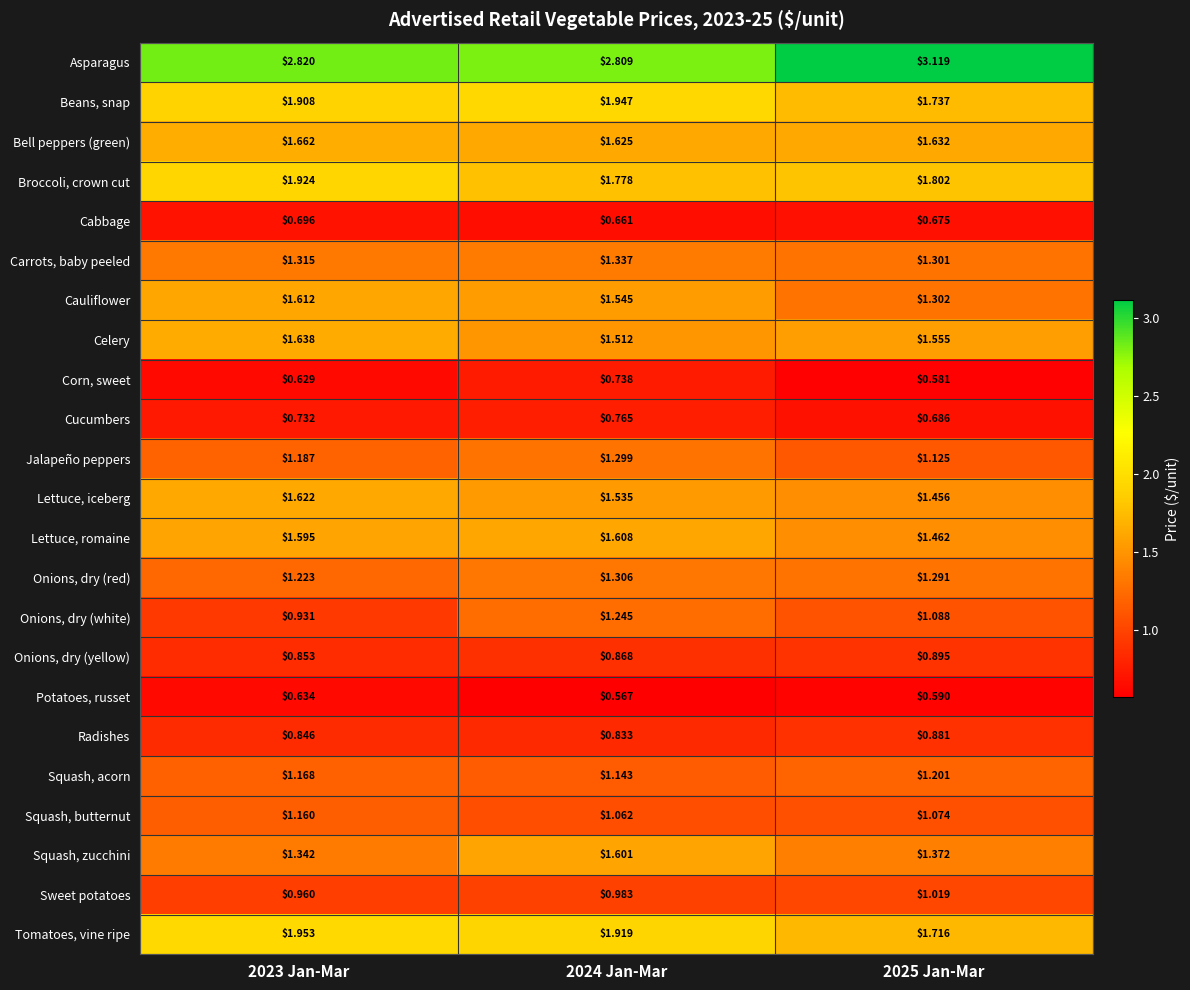

At 2024 Jan-Mar, list the series in order from largest to smallest.

Asparagus, Beans, snap, Tomatoes, vine ripe, Broccoli, crown cut, Bell peppers (green), Lettuce, romaine, Squash, zucchini, Cauliflower, Lettuce, iceberg, Celery, Carrots, baby peeled, Onions, dry (red), Jalapeño peppers, Onions, dry (white), Squash, acorn, Squash, butternut, Sweet potatoes, Onions, dry (yellow), Radishes, Cucumbers, Corn, sweet, Cabbage, Potatoes, russet